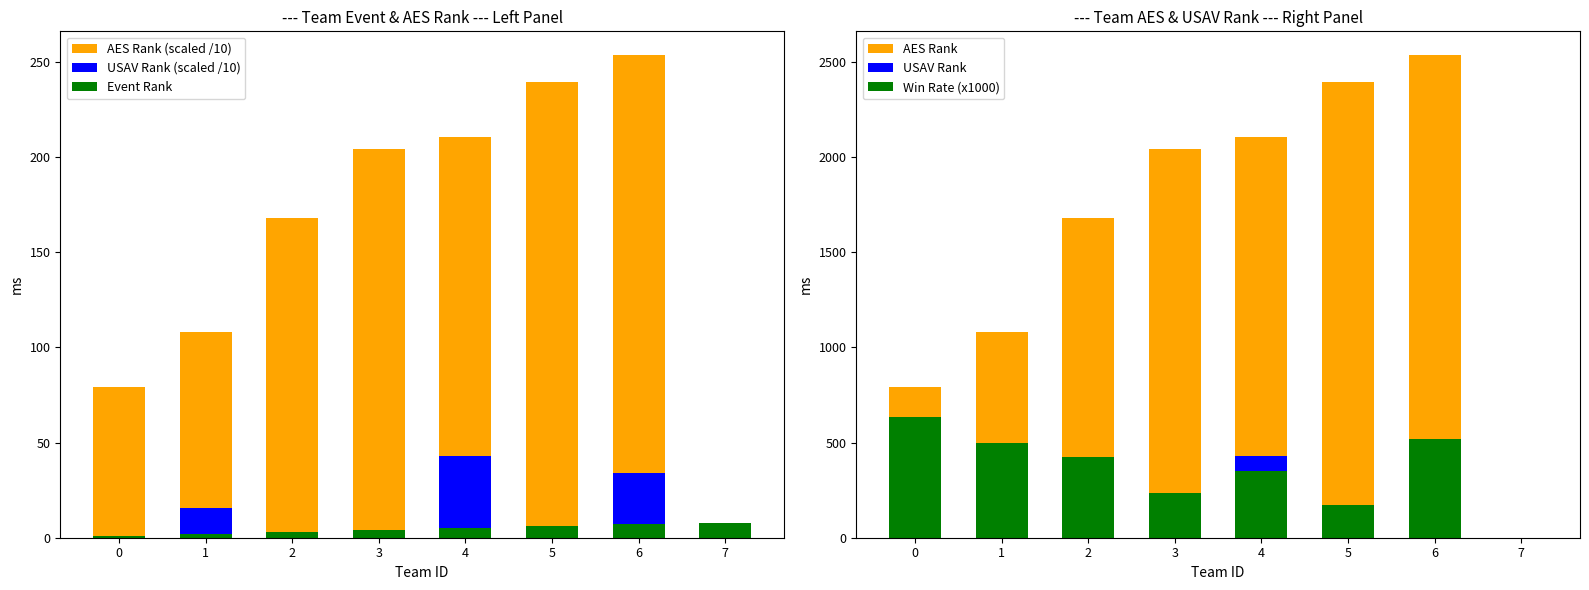

At which label is Event Rank closest to 4?

3